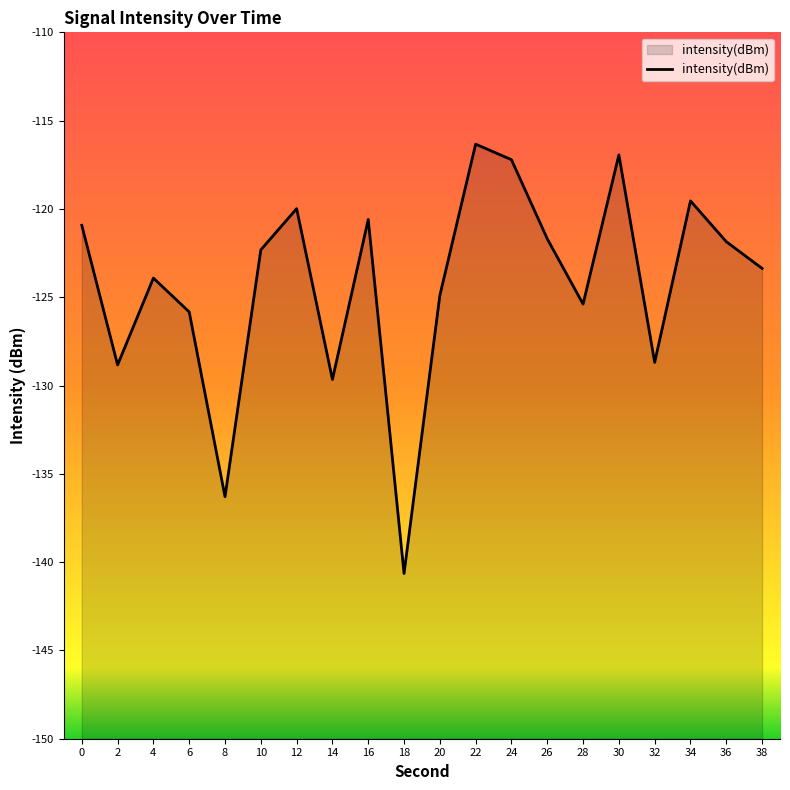

True or false: there are more than 0 points higher than both neighbors.

True